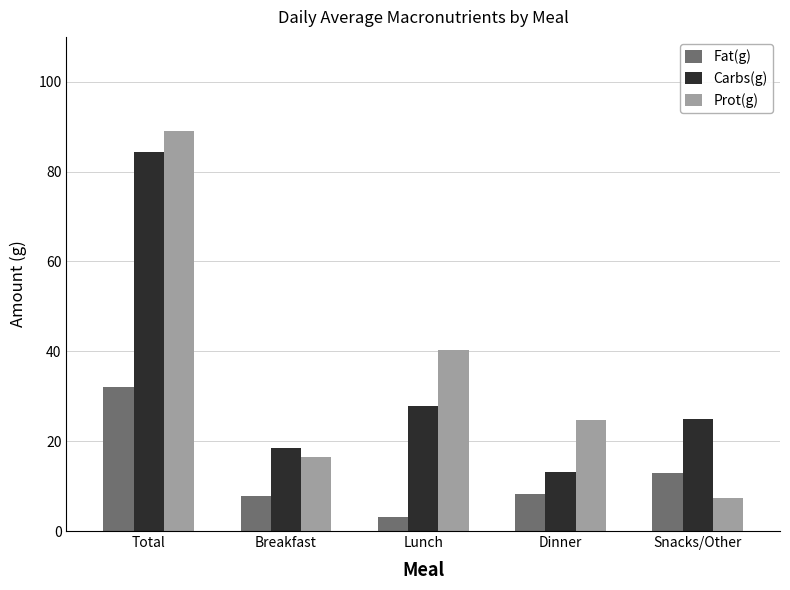

Are the bars horizontal?

No